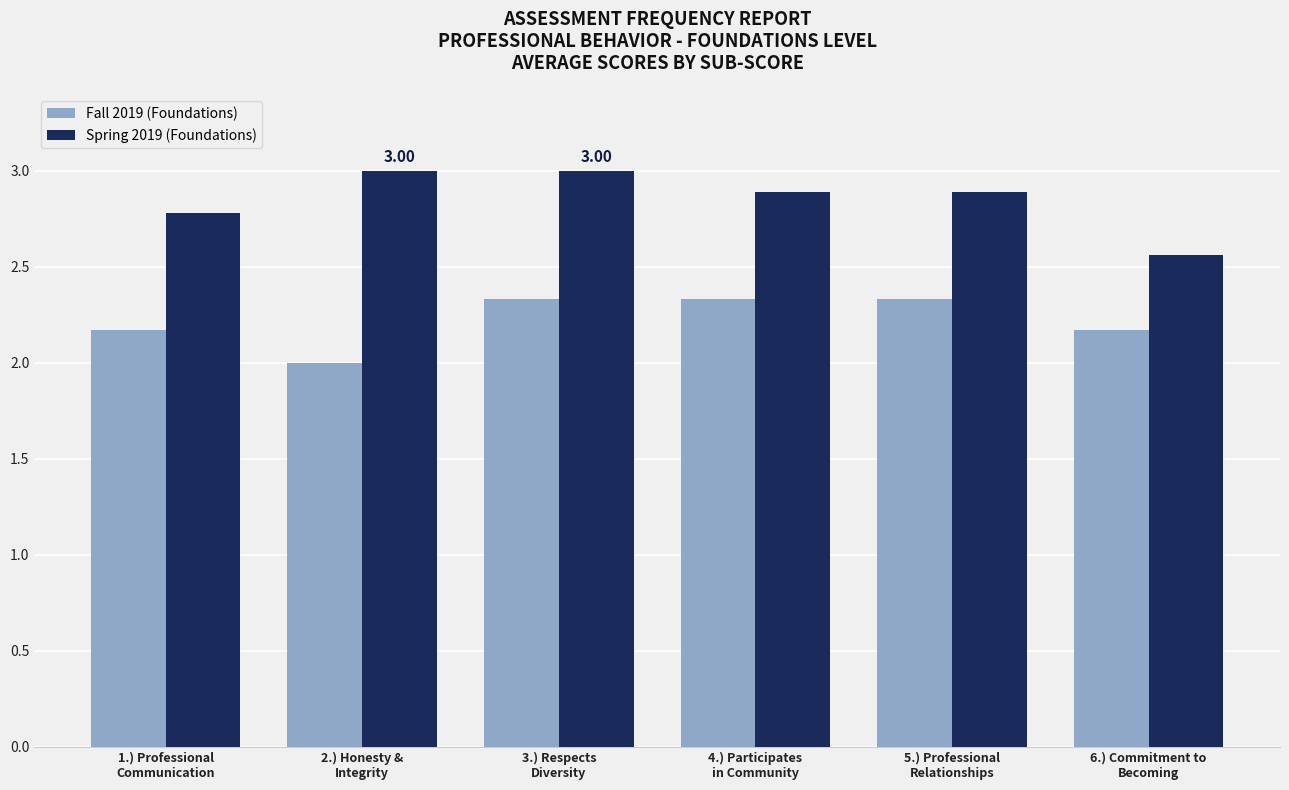

True or false: Spring 2019 (Foundations) has a value of 2.9 at 5.) Professional
Relationships.

True